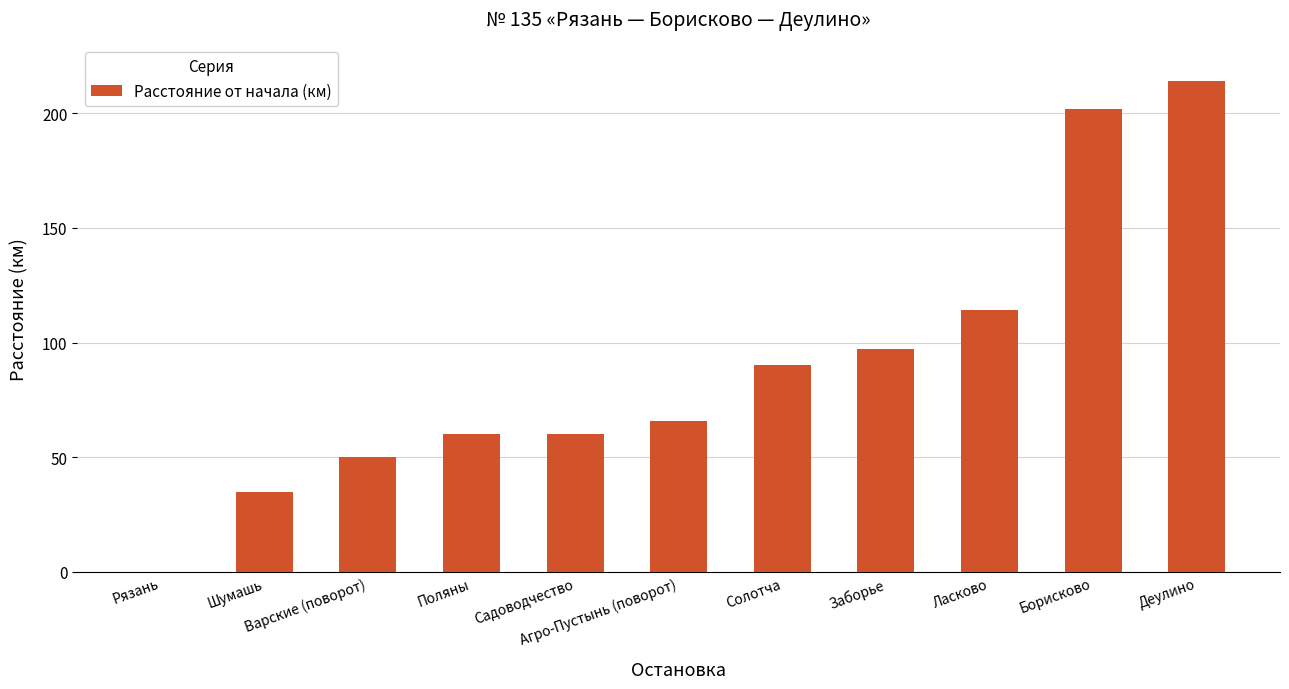

What is the maximum value shown in the chart?

214